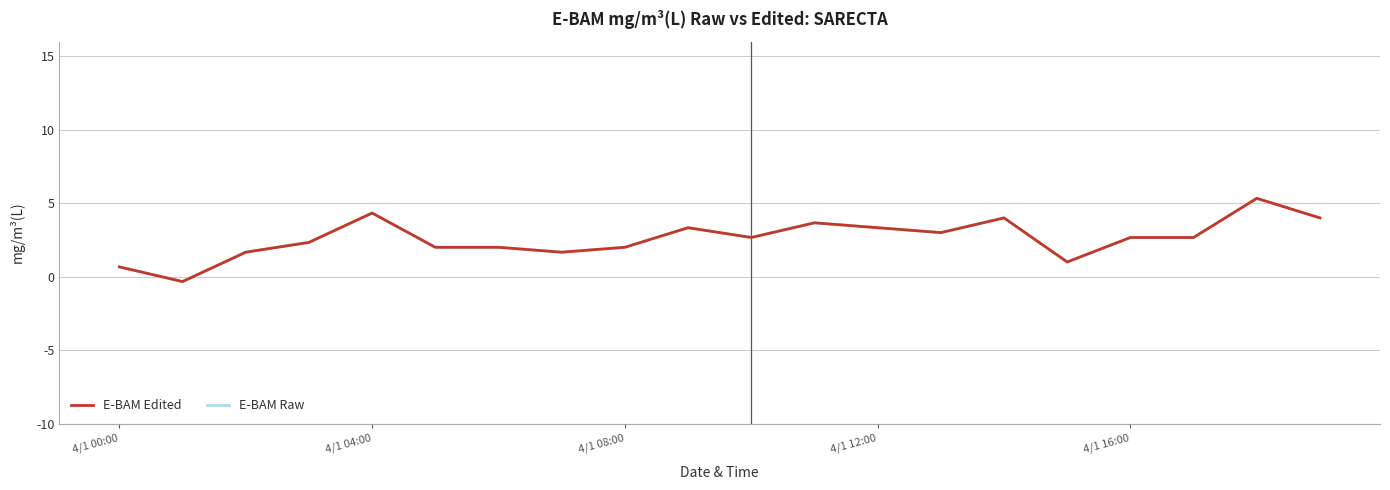

Reading left to right, transcribe all the data shown in this chart.

E-BAM Edited: 0.7	-0.3	1.7	2.3	4.3	2.0	2.0	1.7	2.0	3.3	2.7	3.7	3.3	3.0	4.0	1.0	2.7	2.7	5.3	4.0
E-BAM Raw: 0.7	-0.3	1.7	2.3	4.3	2.0	2.0	1.7	2.0	3.3	2.7	3.7	3.3	3.0	4.0	1.0	2.7	2.7	5.3	4.0